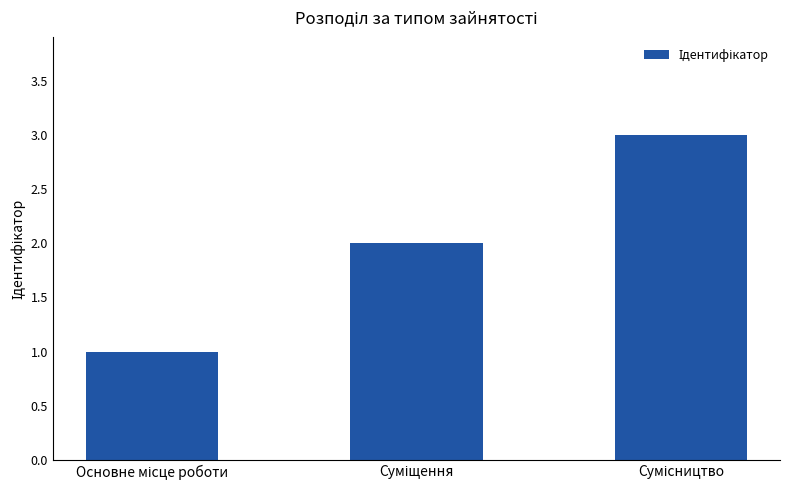

Reading left to right, transcribe all the data shown in this chart.

1	2	3